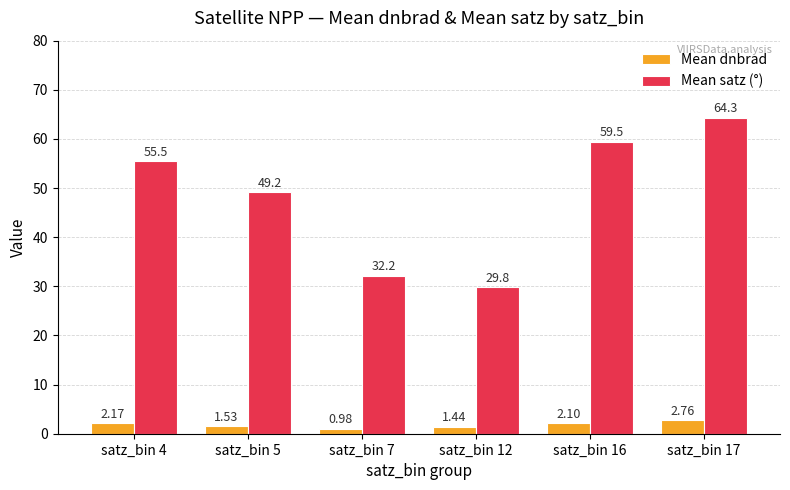

What is the difference between the highest and lowest values at satz_bin 7?

31.2